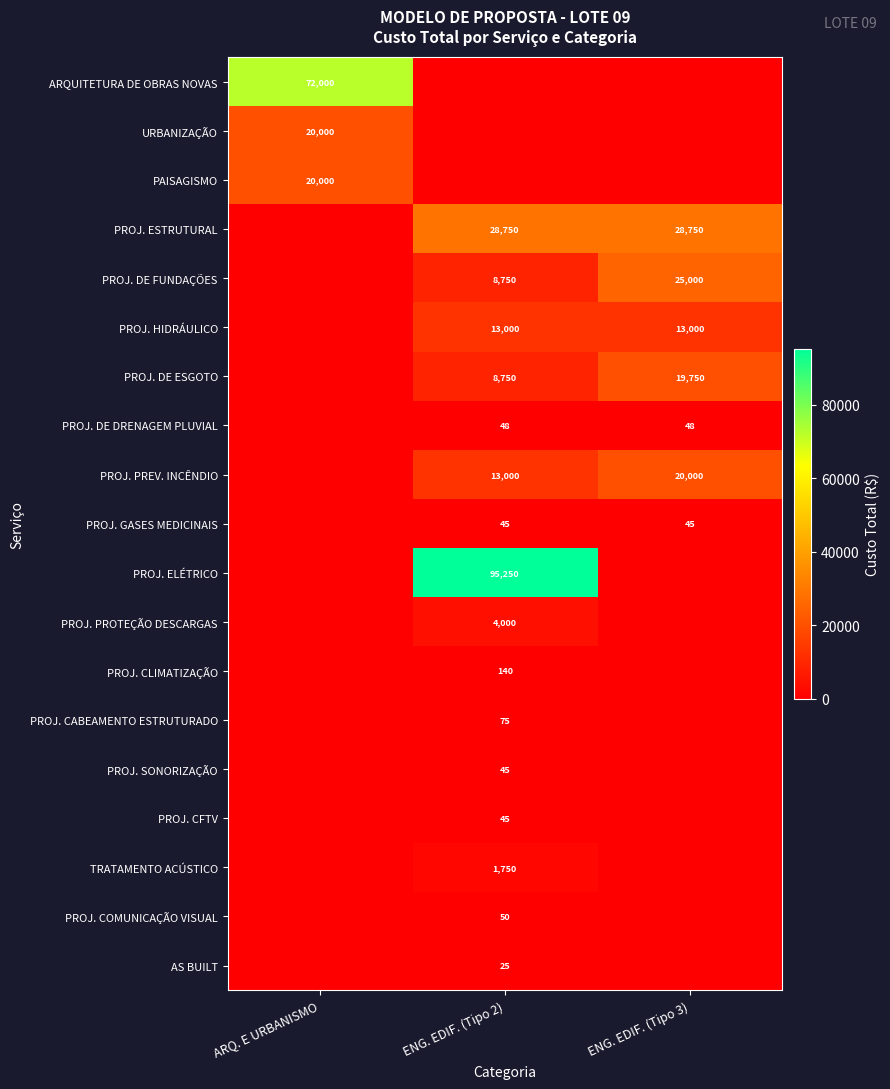

Is it true that PROJ. DE DRENAGEM PLUVIAL equals 26 at ENG. EDIF. (Tipo 3)?

False